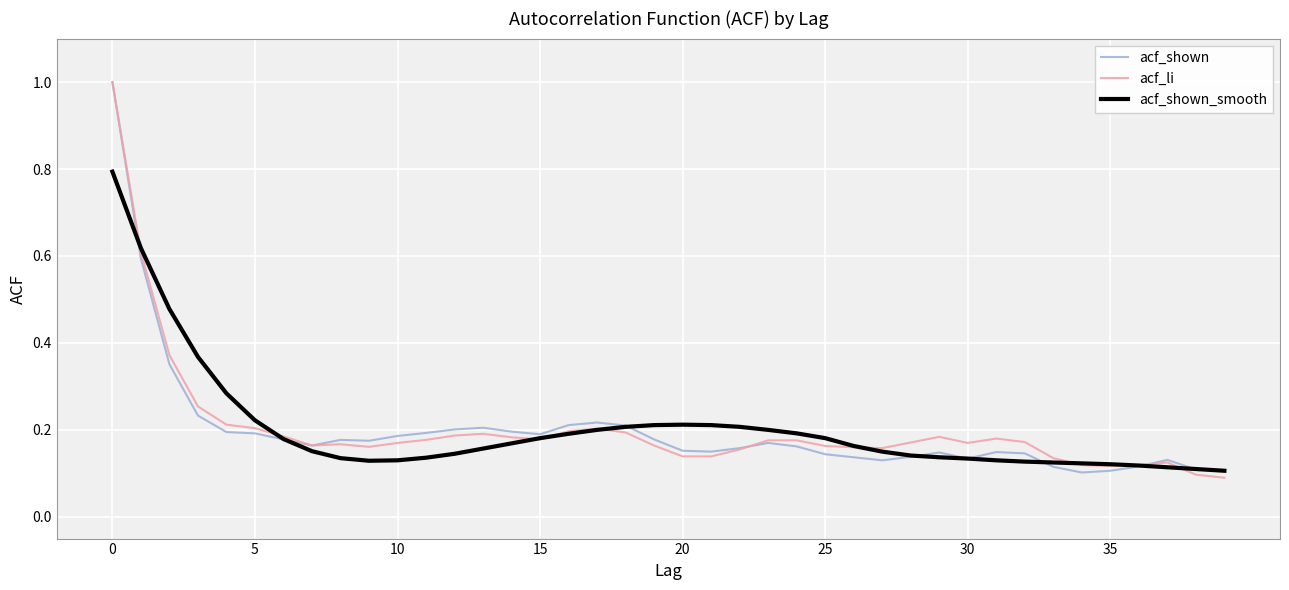

What is the highest value of the acf_li series?

1.0